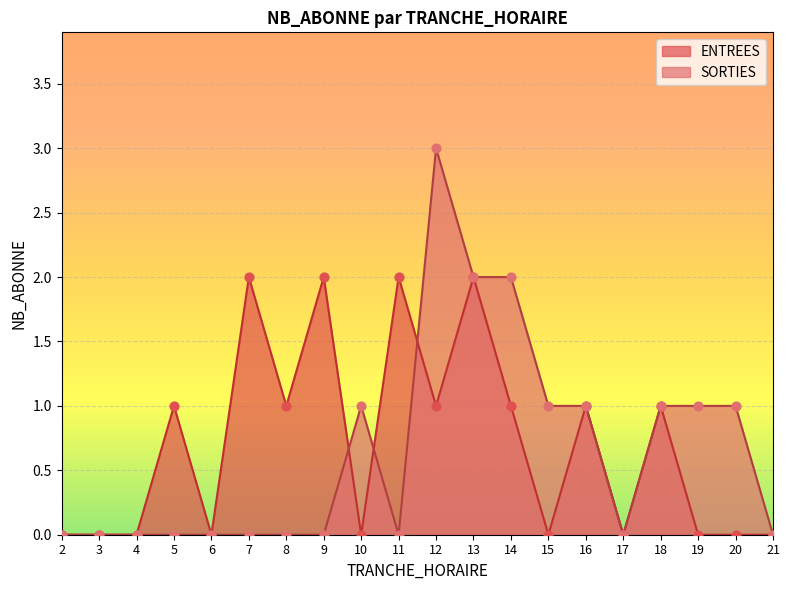

Which series has the largest total across all categories?

ENTREES